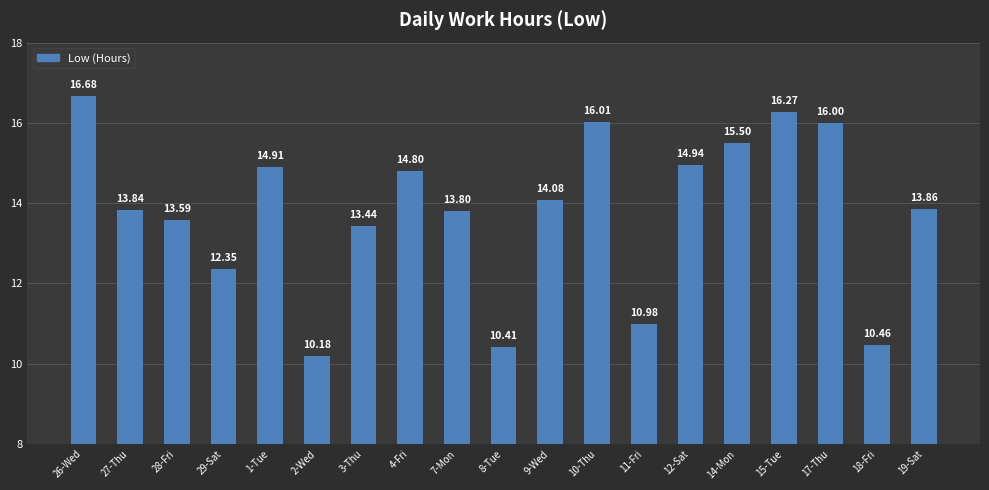

Which label corresponds to the largest value in the chart?

26-Wed